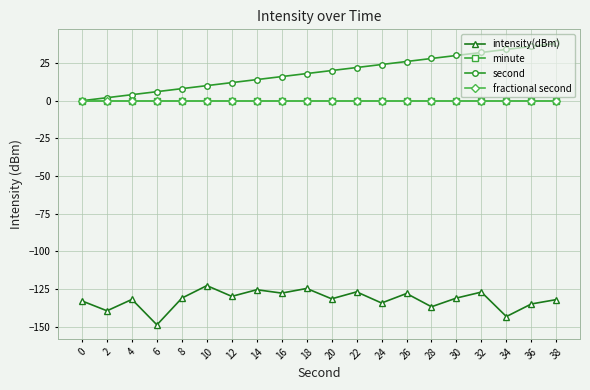

How many lines are shown in the chart?

4